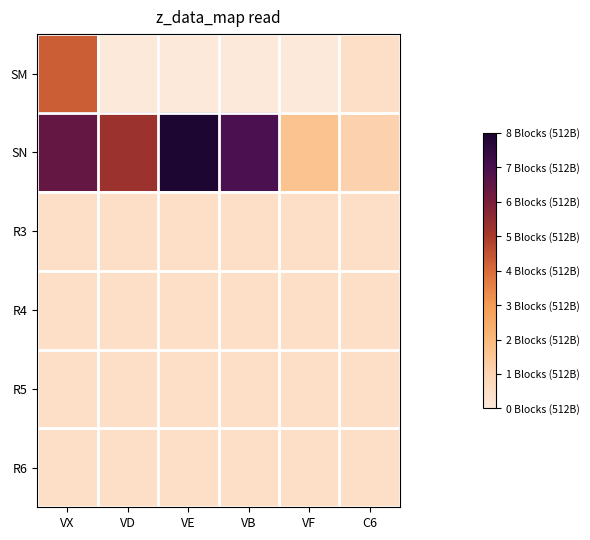

Which series has the largest range (max minus min)?

SN